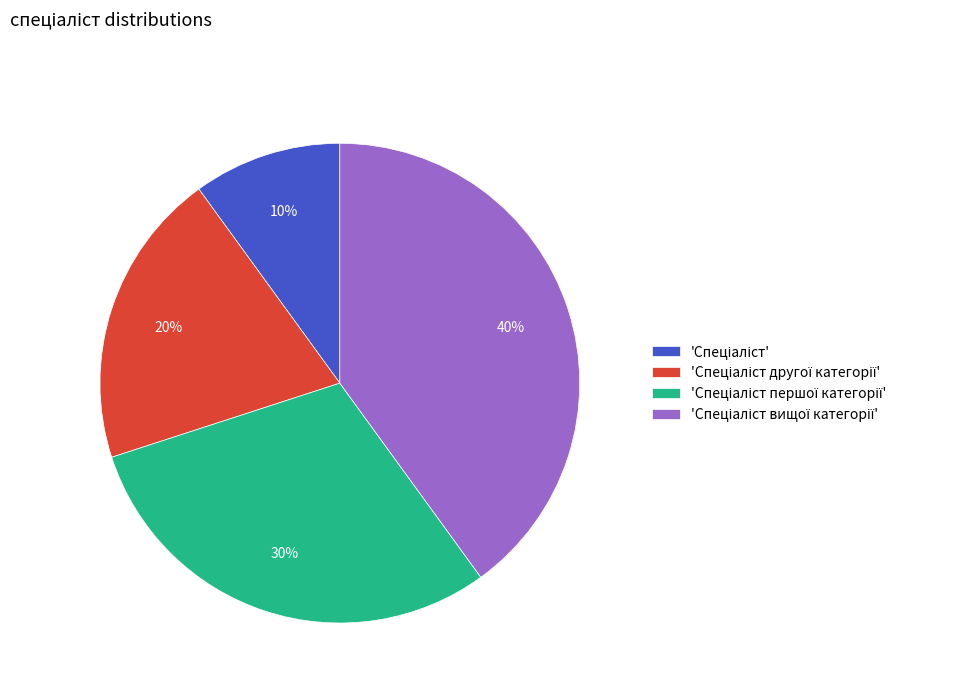

To the nearest percent, what is the average slice percentage?

25%